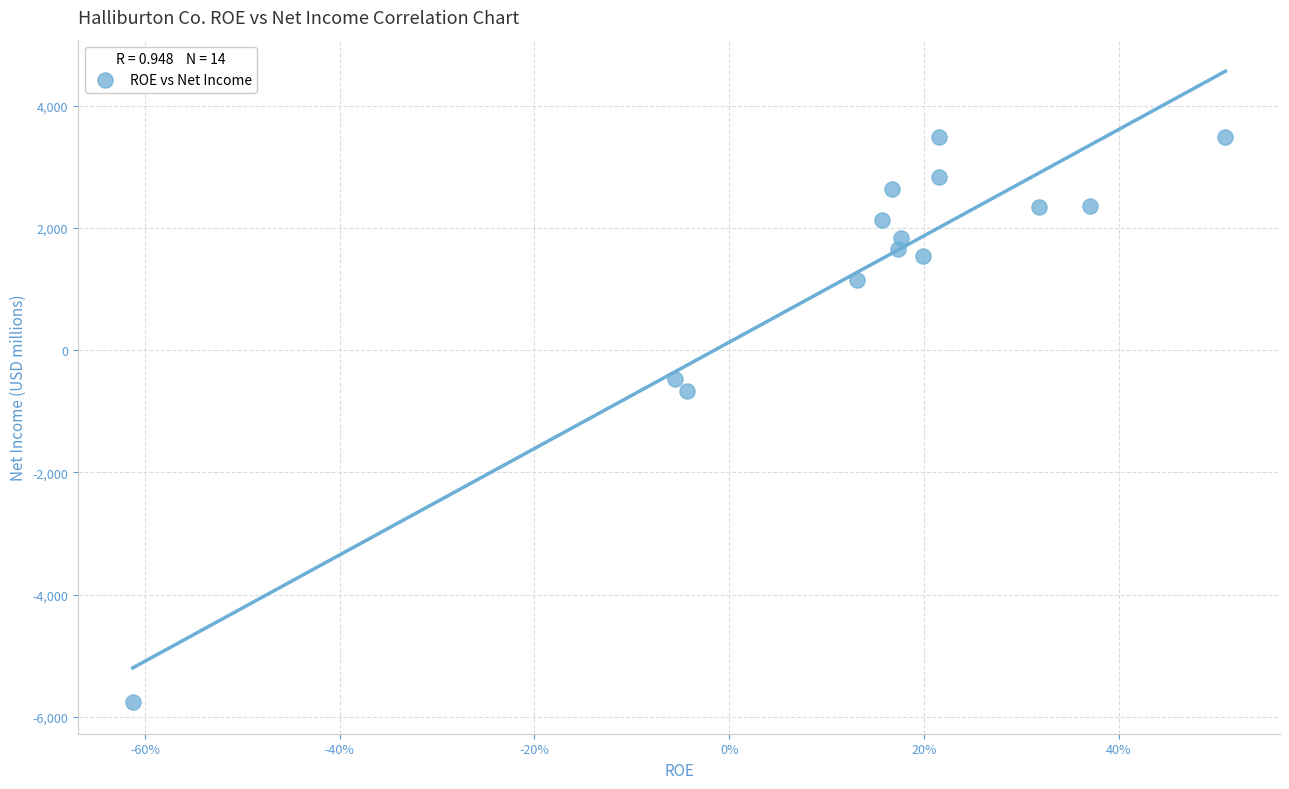

What is the range of Y values (max minus min)?

9263